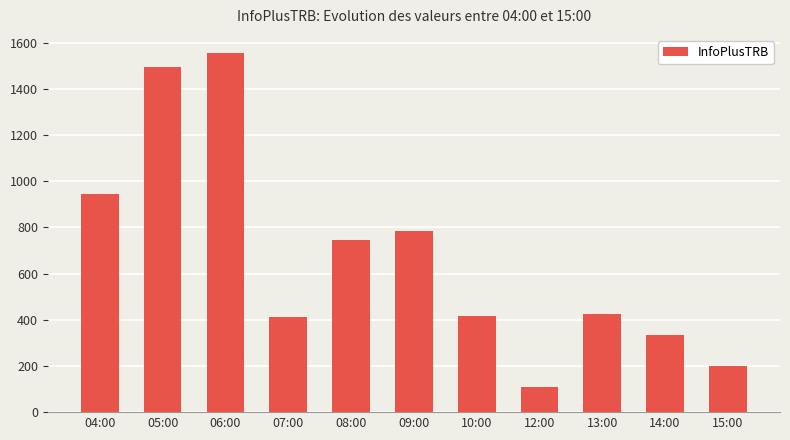

What is the sum of the values at 12:00 and 09:00?

894